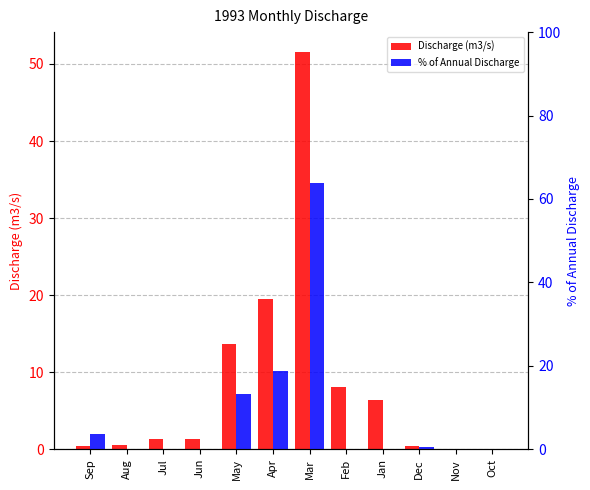

Rank the series by their maximum value, from highest to lowest.

% of Annual Discharge, Discharge (m3/s)